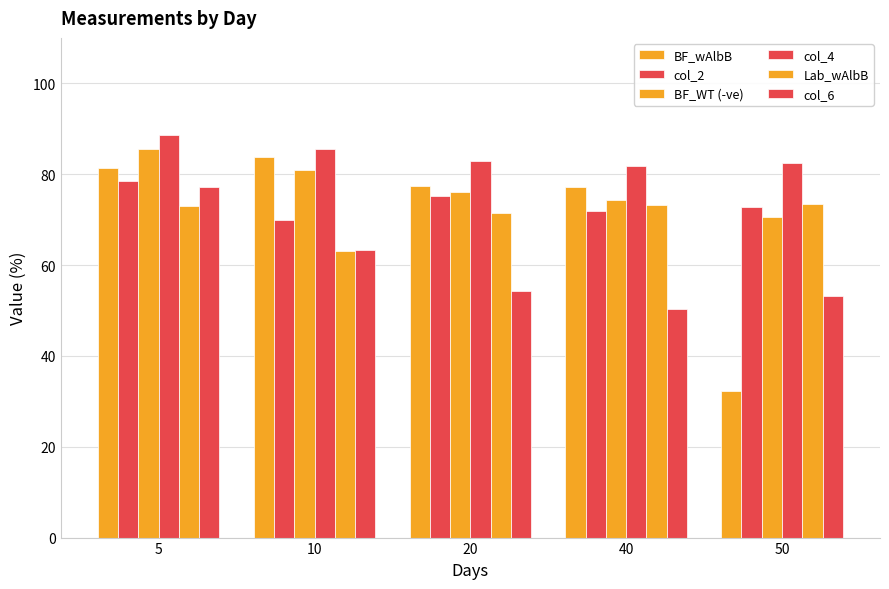

What is the sum of the col_4 values at 40 and 10?

167.4